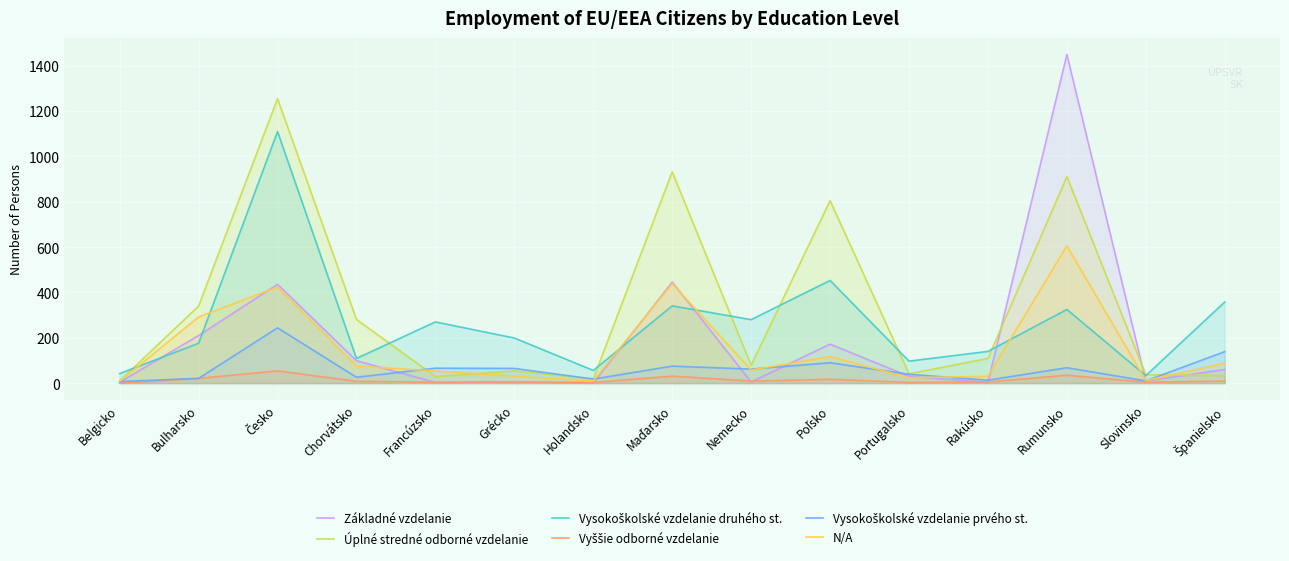

True or false: Vyššie odborné vzdelanie and Vysokoškolské vzdelanie druhého st. intersect in this chart.

False